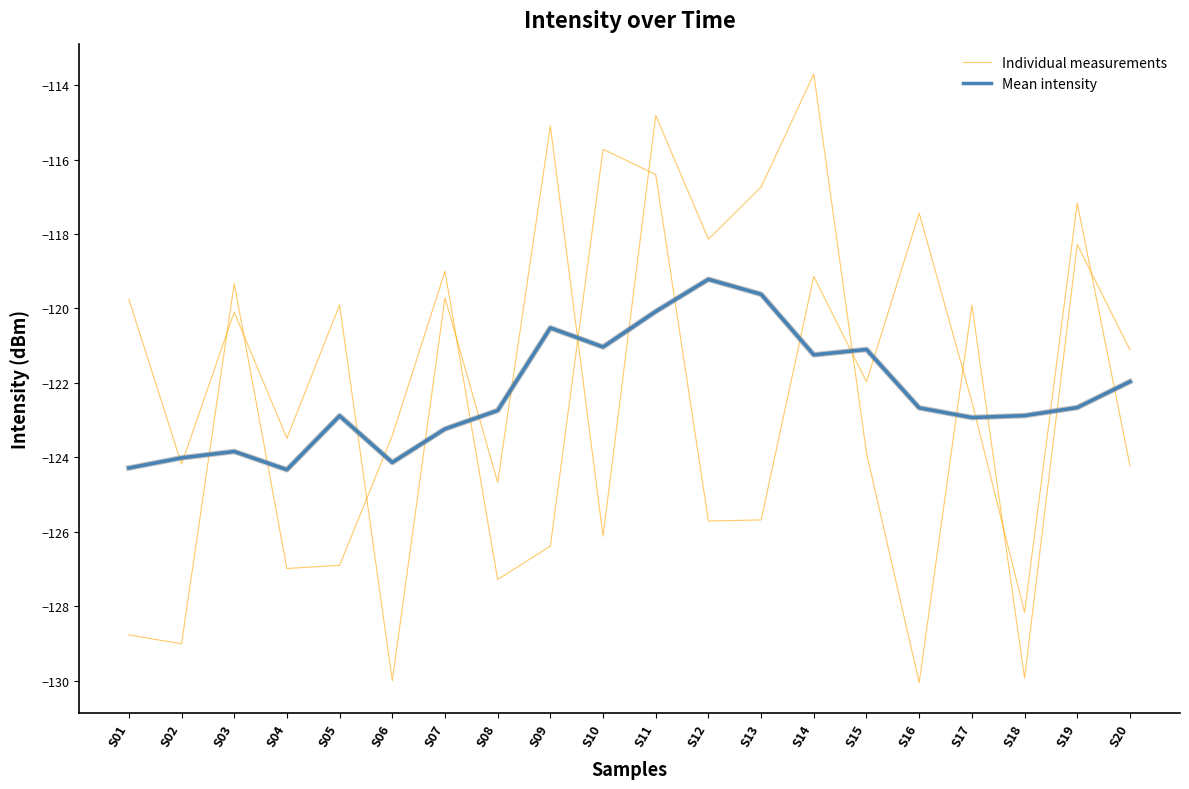

The Individual measurements series shows -207.7 at S05. True or false?

False